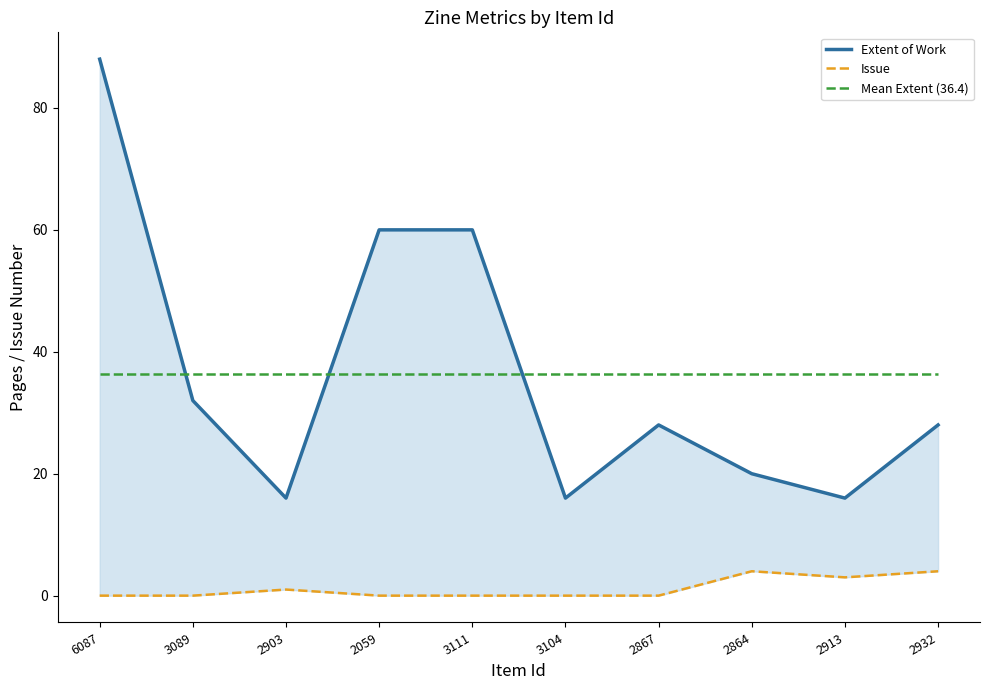

Reading left to right, extract all data points from this chart.

Extent of Work: 6087=88.0	3089=32.0	2903=16.0	2059=60.0	3111=60.0	3104=16.0	2867=28.0	2864=20.0	2913=16.0	2932=28.0
Issue: 6087=0.0	3089=0.0	2903=1.0	2059=0.0	3111=0.0	3104=0.0	2867=0.0	2864=4.0	2913=3.0	2932=4.0
Mean Extent (36.4): 6087=36.4	3089=36.4	2903=36.4	2059=36.4	3111=36.4	3104=36.4	2867=36.4	2864=36.4	2913=36.4	2932=36.4